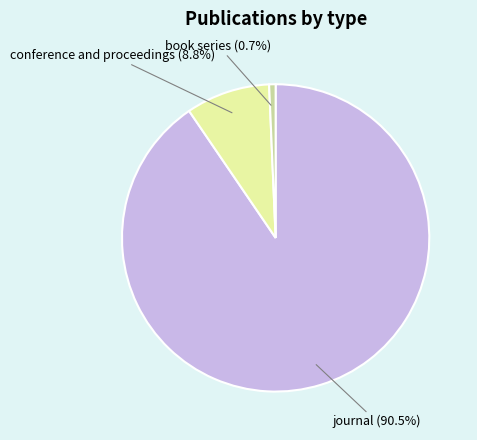

To the nearest percent, what is the combined percentage of journal and conference and proceedings?

99%